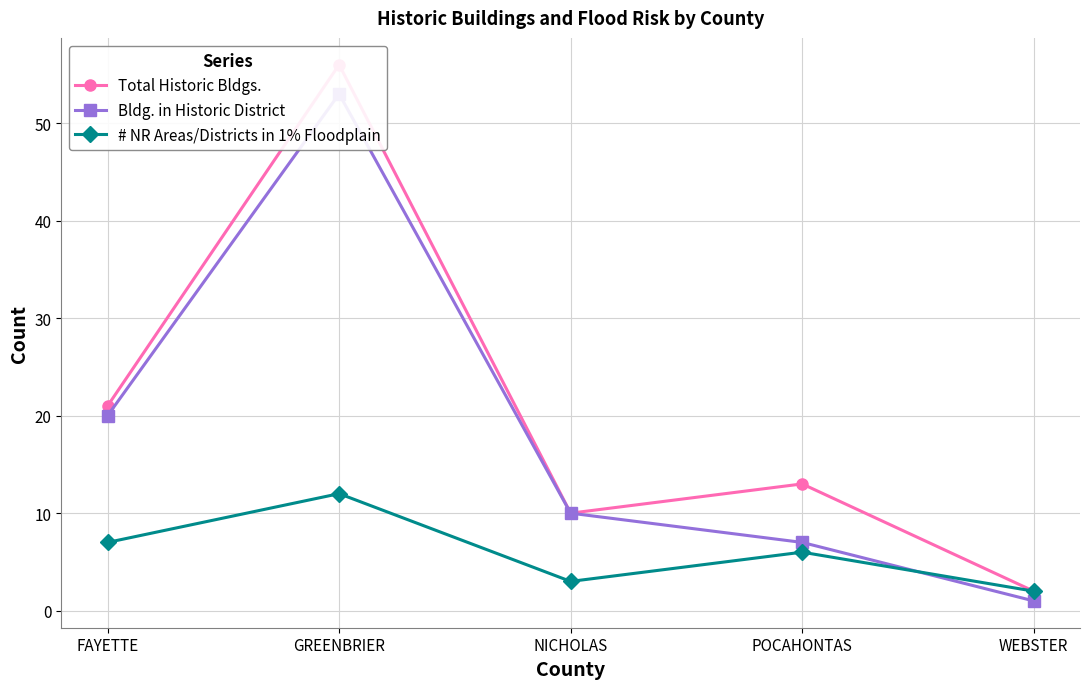

List the labels in order of # NR Areas/Districts in 1% Floodplain value, smallest first.

WEBSTER, NICHOLAS, POCAHONTAS, FAYETTE, GREENBRIER